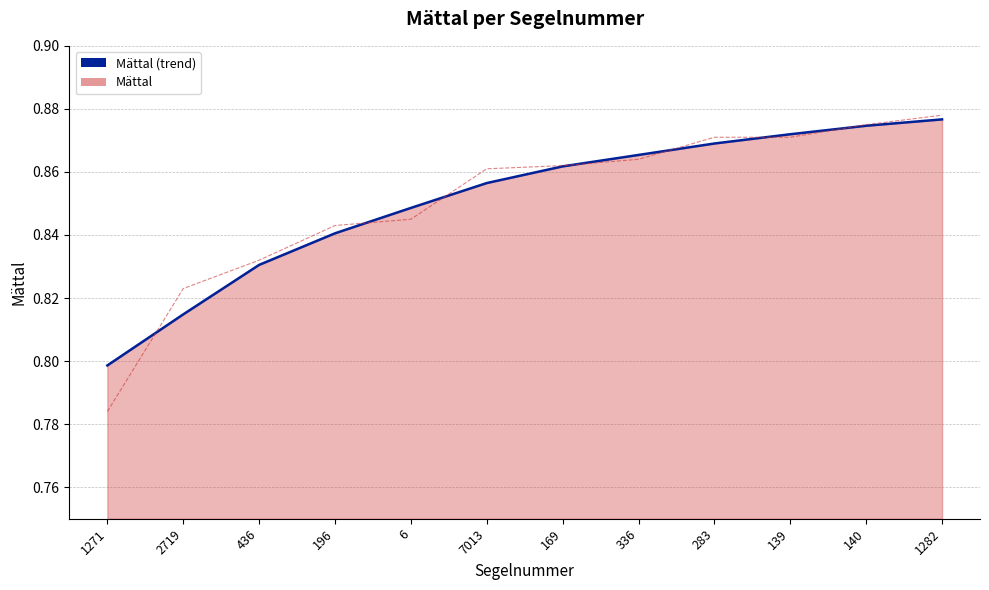

True or false: Mättal (raw) has a value of 0.3 at 6.

False